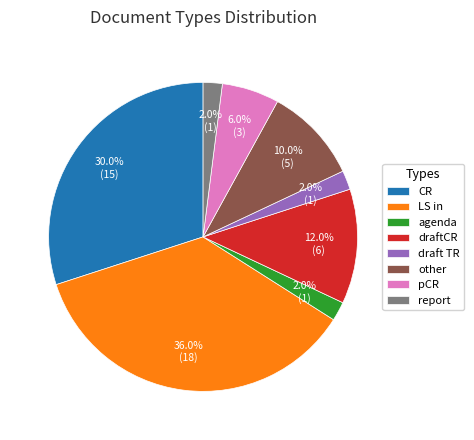

Is CR the majority of the pie?

No